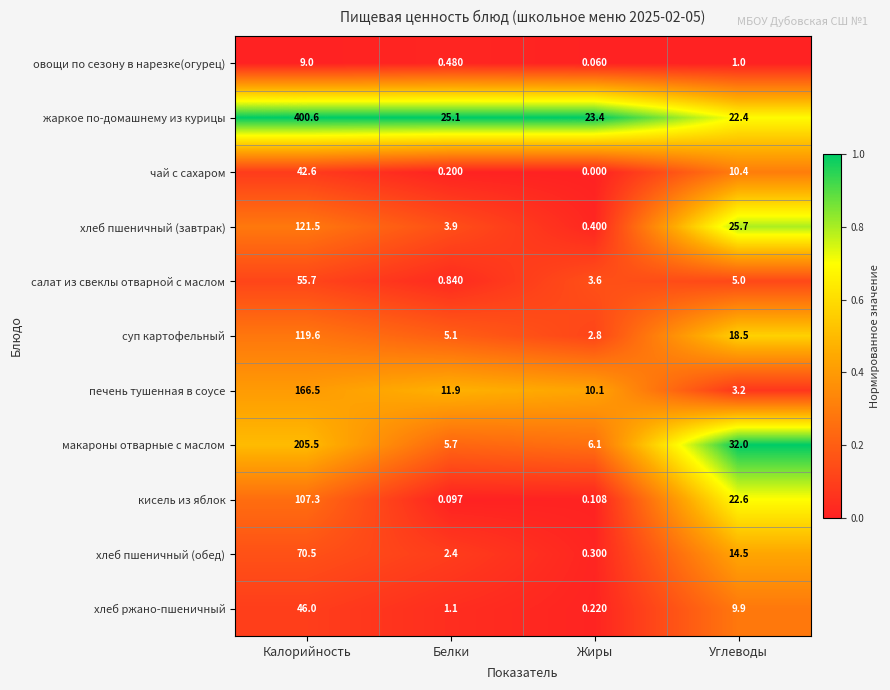

Which category has the lowest value in the макароны отварные с маслом series?

Белки